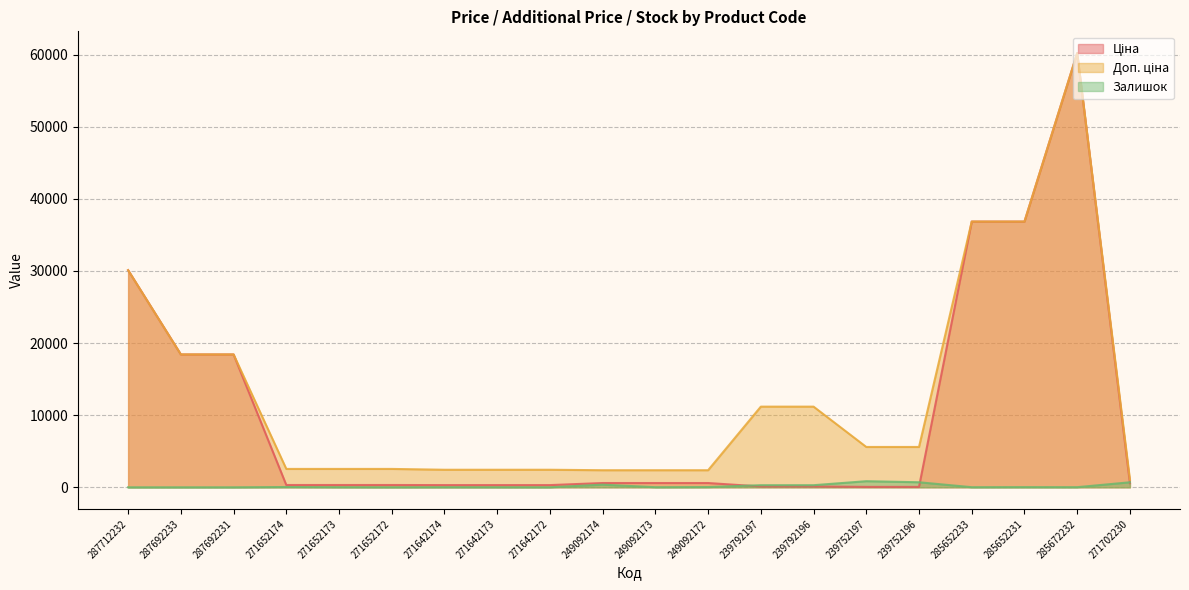

Reading right to left, list all the values displayed in this chart.

Ціна: 578.1	60205.6	36841.8	36841.8	55.9	55.9	111.8	111.8	591.6	591.6	591.6	304.1	304.1	304.1	318.3	318.3	318.3	18420.9	18420.9	30102.8
Доп. ціна: 1060.0	60205.6	36841.8	36841.8	5591.0	5591.0	11182.0	11182.0	2366.5	2366.5	2366.5	2432.8	2432.8	2432.8	2546.4	2546.4	2546.4	18420.9	18420.9	30102.8
Залишок: 694.0	16.0	23.0	14.0	698.0	845.0	290.0	289.0	33.0	14.0	365.0	5.0	10.0	14.0	5.0	15.0	38.0	0.0	0.0	0.0